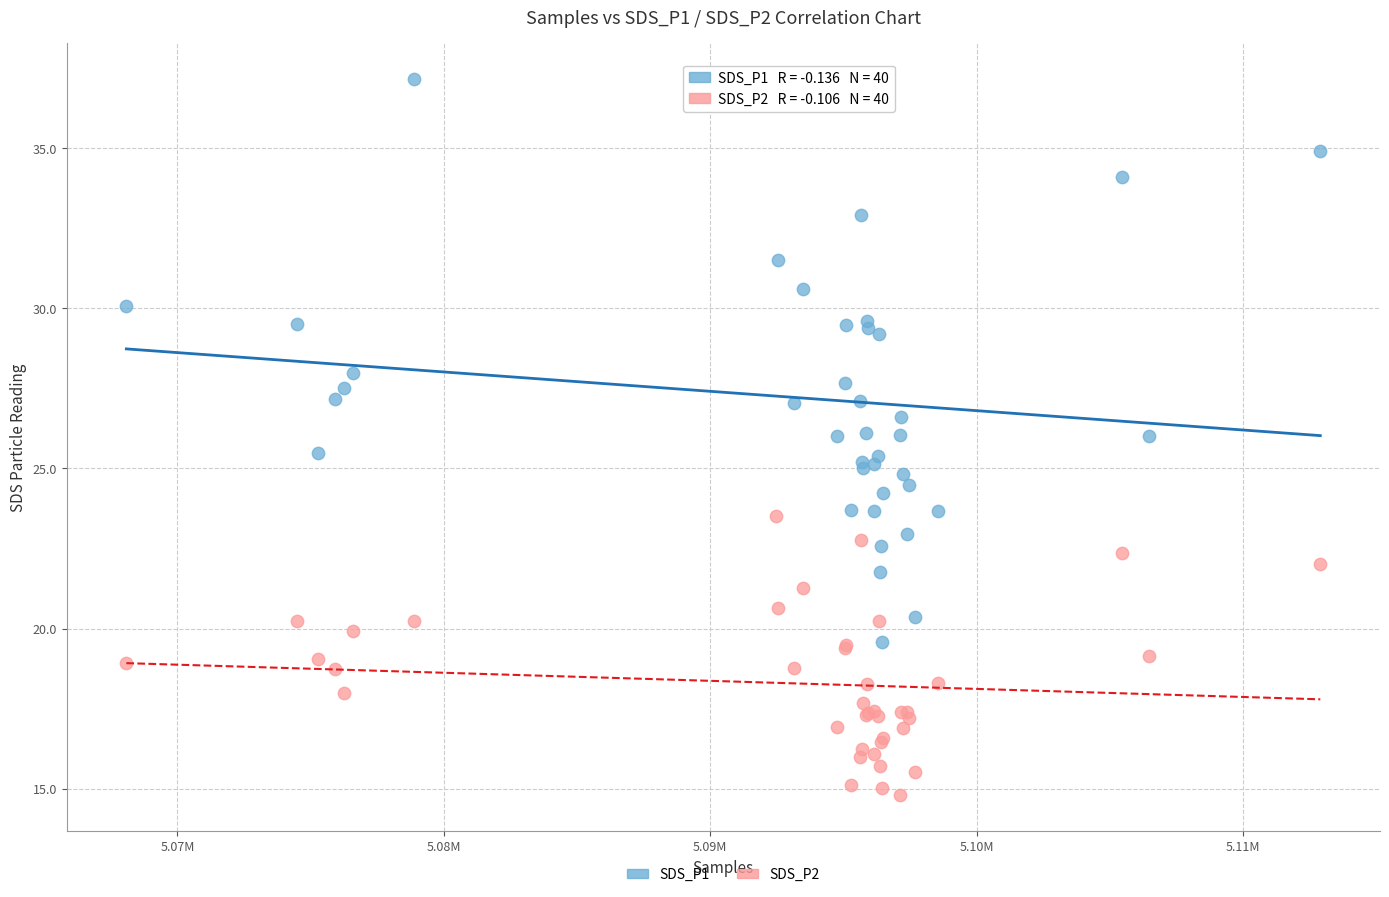

Which series contains the lowest Y value?

SDS_P2